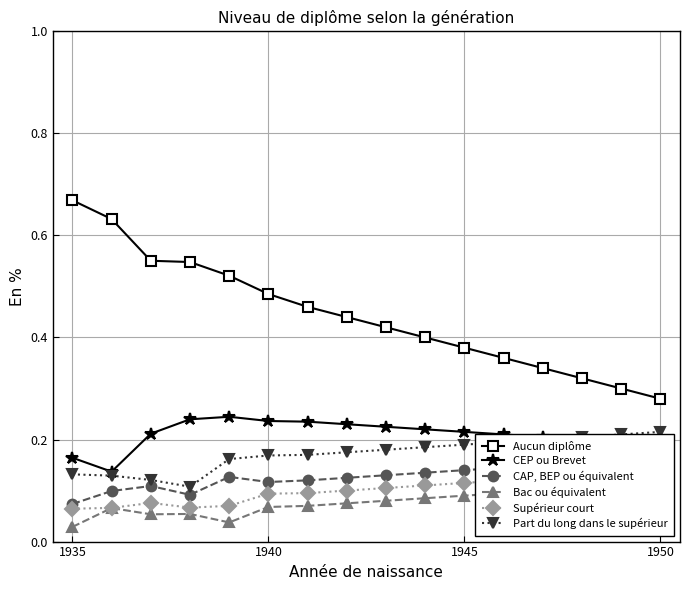

The value of Aucun diplôme at 1935 is 1.2. True or false?

False